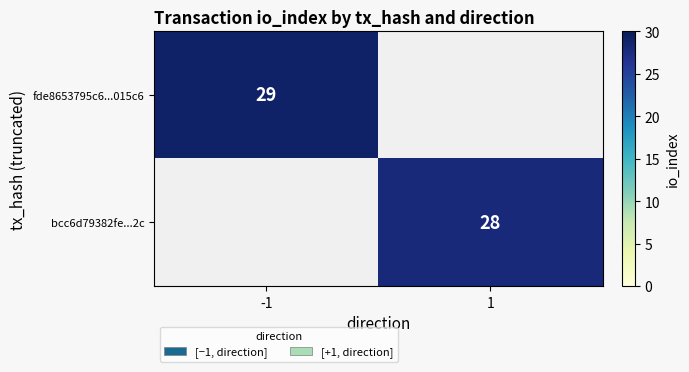

Which has a higher value, 1 or -1?

-1